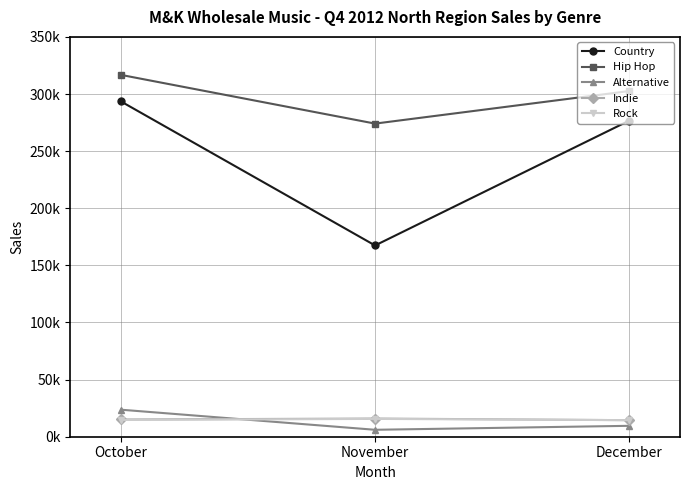

What are all the series names shown in the legend?

Country, Hip Hop, Alternative, Indie, Rock